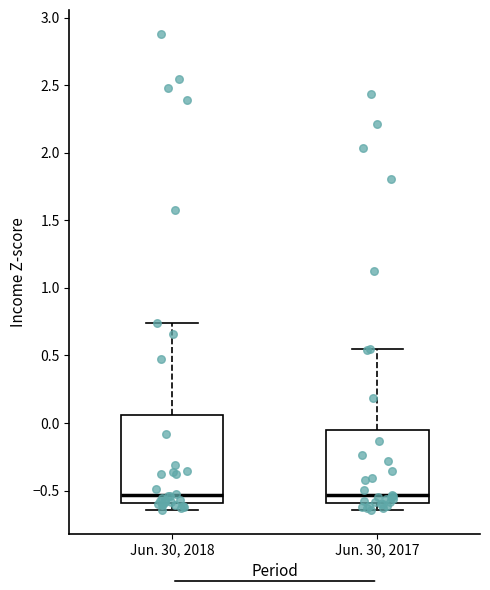

Reading left to right, read every box against the y-axis: the position of its median line, the range the box covers, and the ends of its whiskers. The values are not printed on the chart, so give them approximately, as read against the axis.

Jun. 30, 2018: median -0.55, box -0.60 to 0.05, whiskers -0.65 to 0.75
Jun. 30, 2017: median -0.55, box -0.60 to -0.05, whiskers -0.65 to 0.55